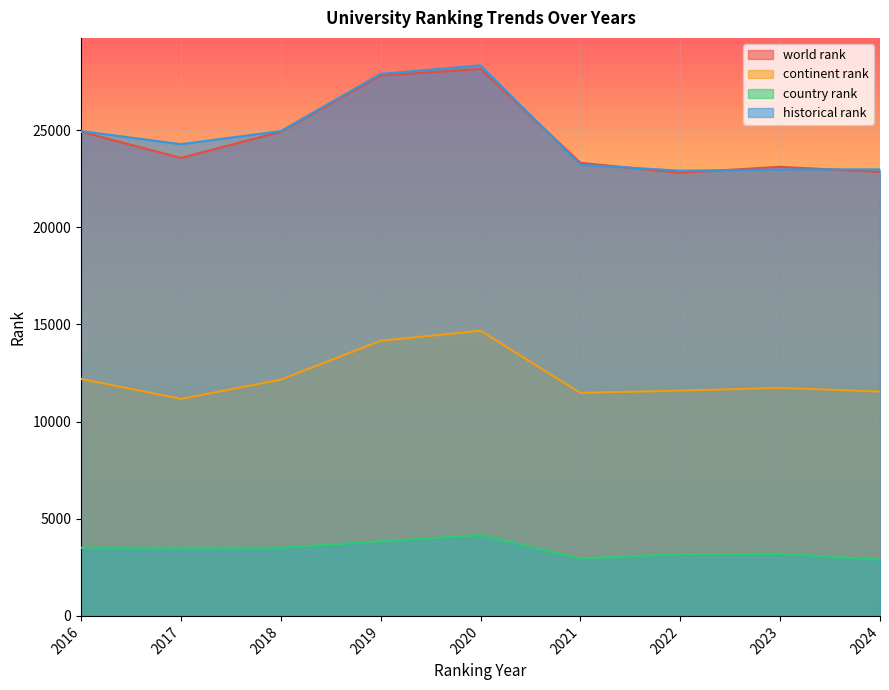

Reading left to right, transcribe all the data shown in this chart.

world rank: 2016=24921	2017=23569	2018=24919	2019=27812	2020=28150	2021=23318	2022=22806	2023=23114	2024=22848
continent rank: 2016=12195	2017=11168	2018=12159	2019=14159	2020=14674	2021=11478	2022=11593	2023=11737	2024=11545
country rank: 2016=3511	2017=3503	2018=3507	2019=3834	2020=4158	2021=2950	2022=3179	2023=3193	2024=2900
historical rank: 2016=24952	2017=24278	2018=24951	2019=27894	2020=28331	2021=23223	2022=22913	2023=22981	2024=22981